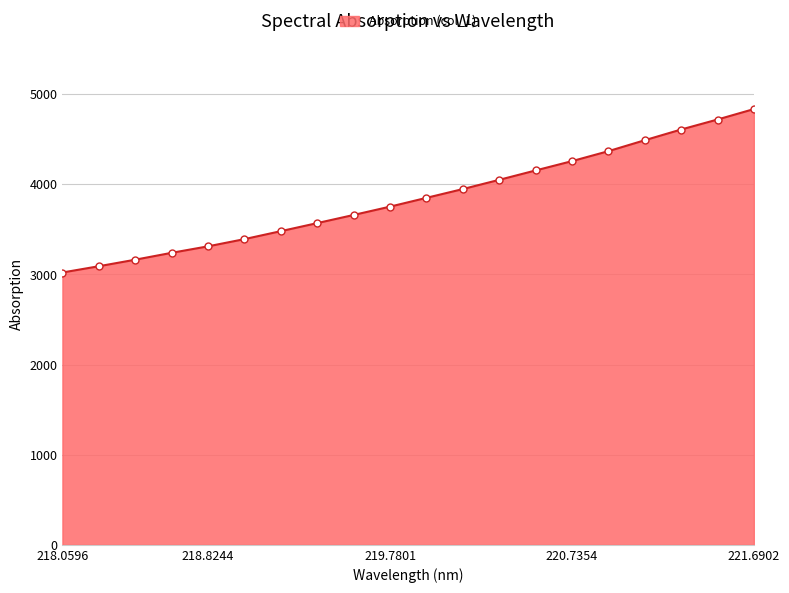

What is the maximum value shown in the chart?

4834.8